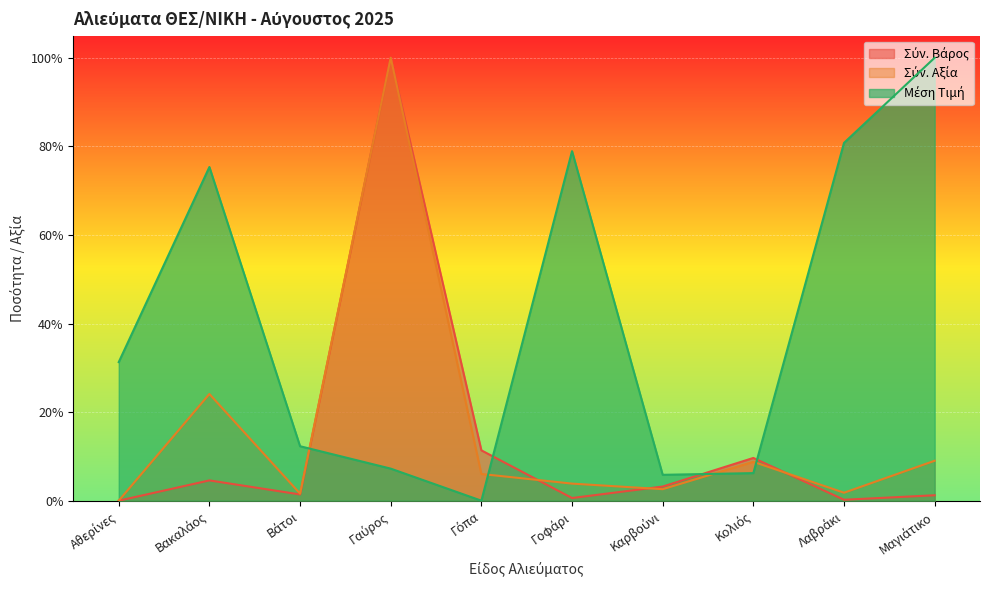

What is the sum of the Σύν. Βάρος values at Γαύρος and Βάτοι?

1.0